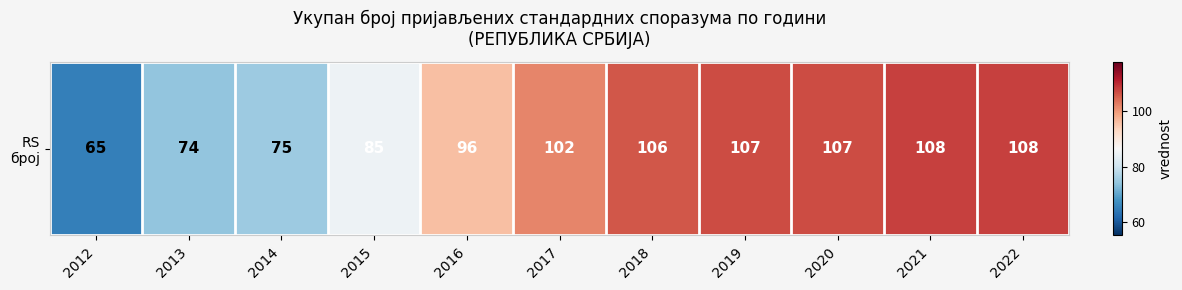

How many data points are above 102?

5